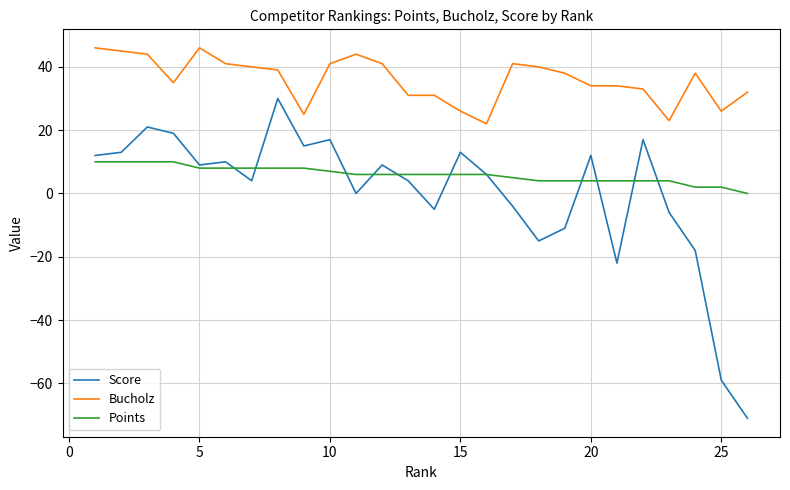

What is the maximum value shown in the chart?

46